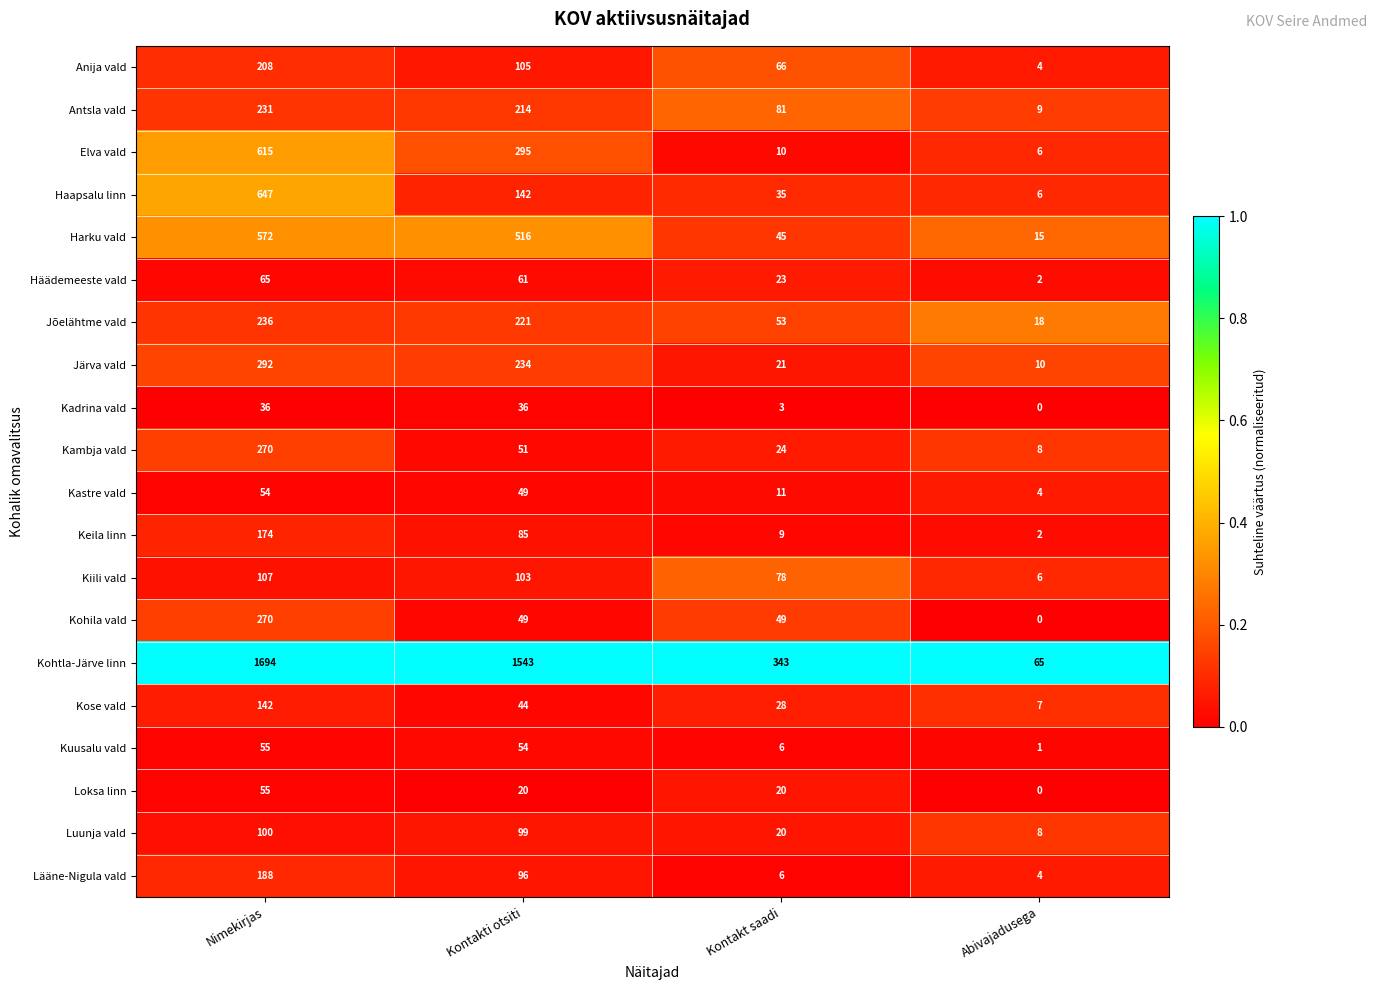

What is the approximate value of Kambja vald at Nimekirjas?

270